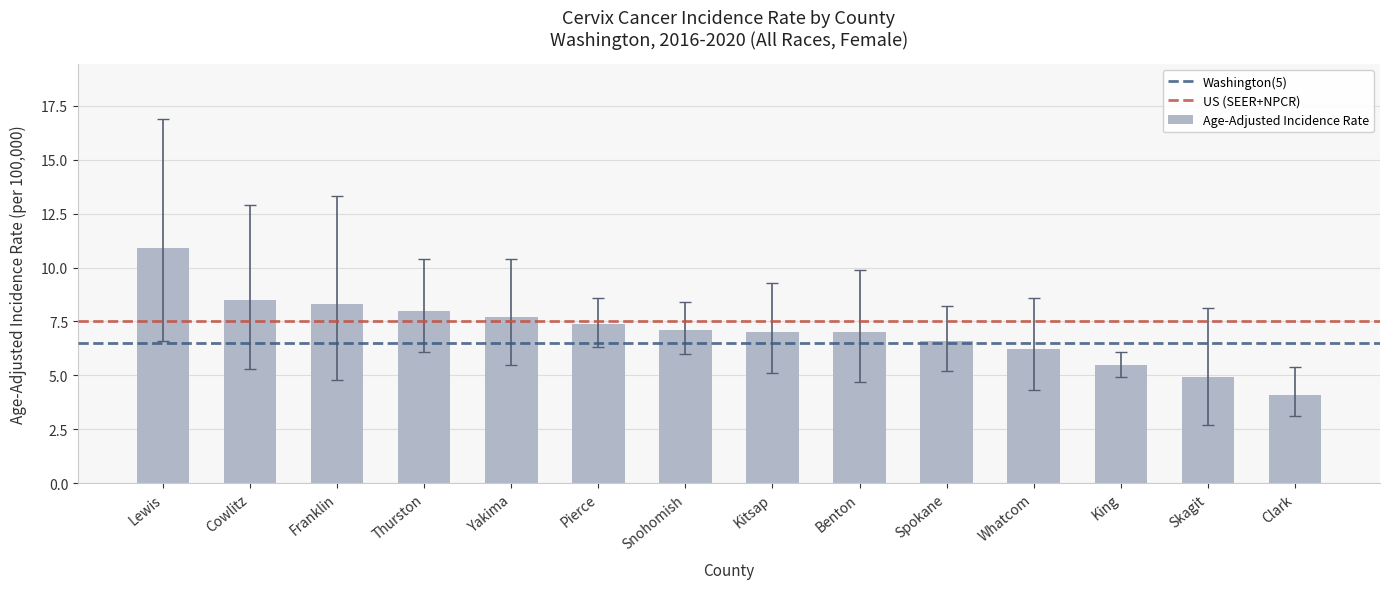

What is the change in value from Whatcom to Skagit?

-1.3